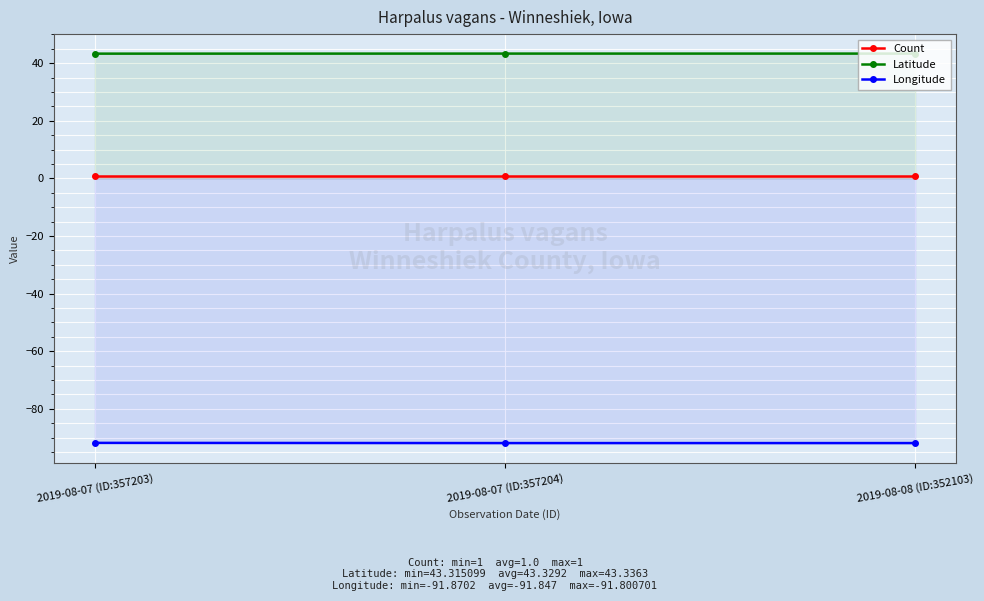

Reading left to right, transcribe all the data shown in this chart.

Count: 1.0	1.0	1.0
Latitude: 43.3	43.3	43.3
Longitude: -91.8	-91.9	-91.9